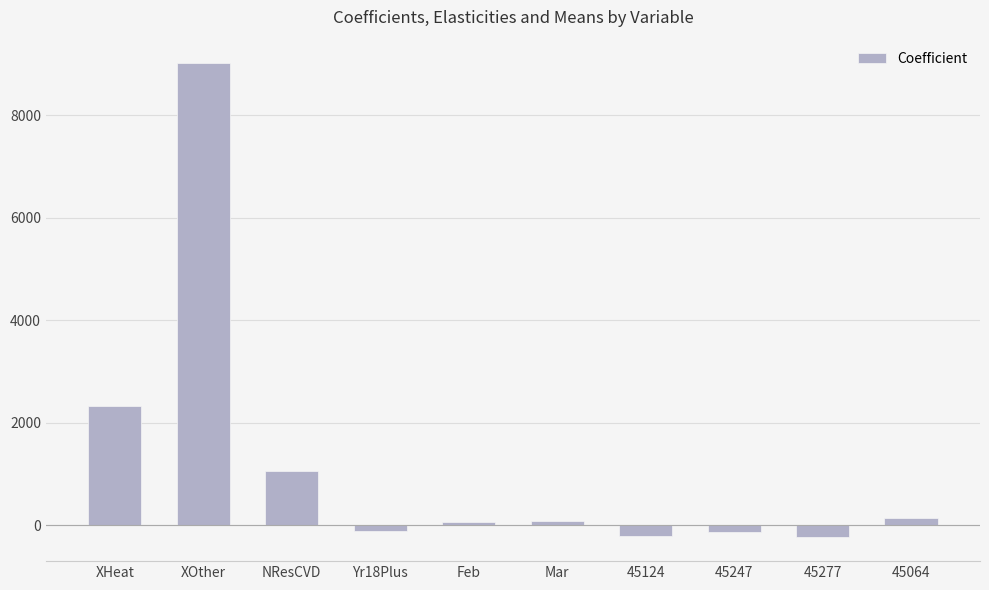

Does the chart contain any negative values?

Yes